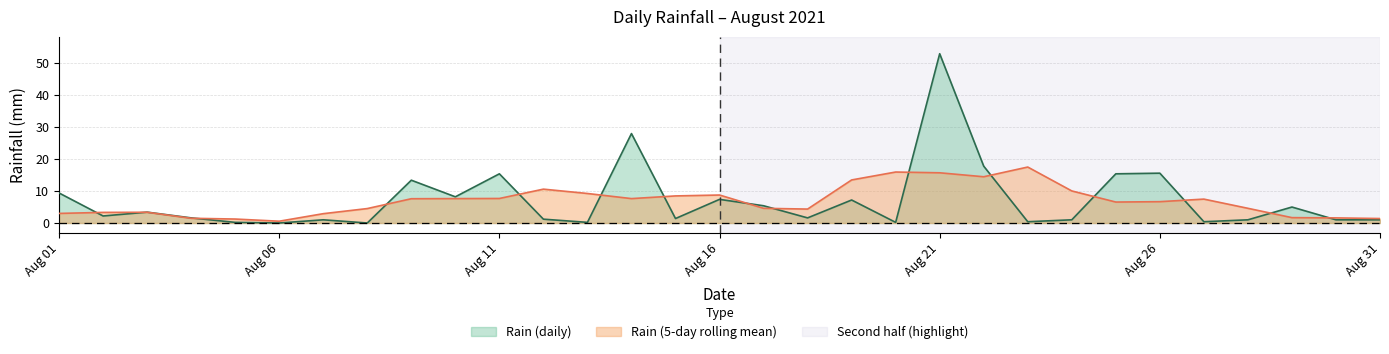

Does the chart display data point markers on the line(s)?

No